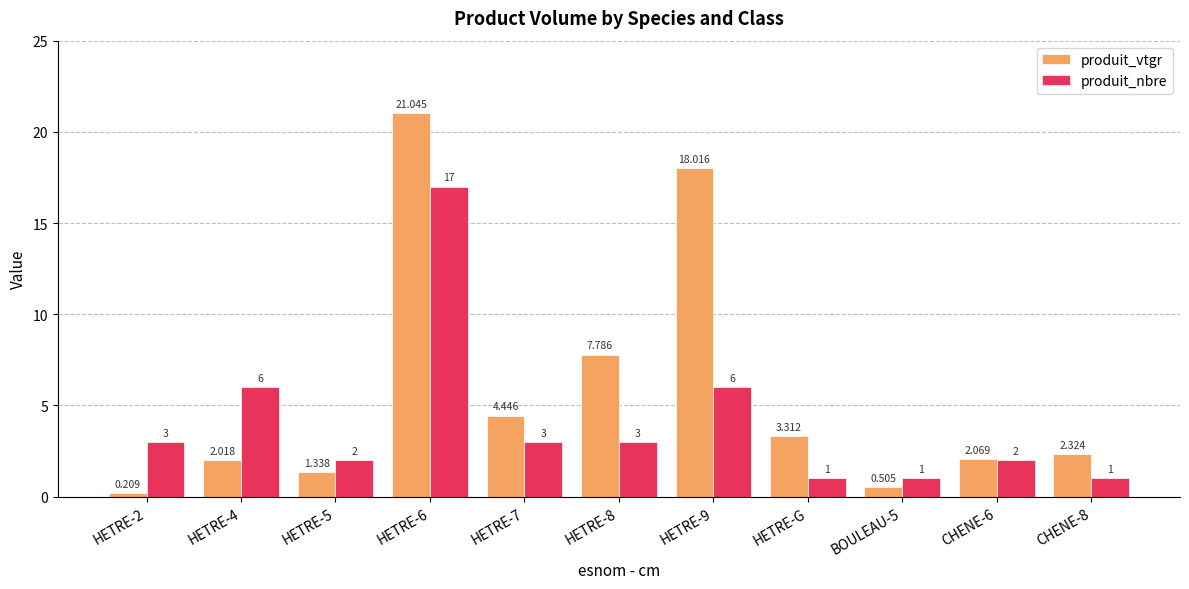

At which label is produit_vtgr closest to 10?

HETRE-8